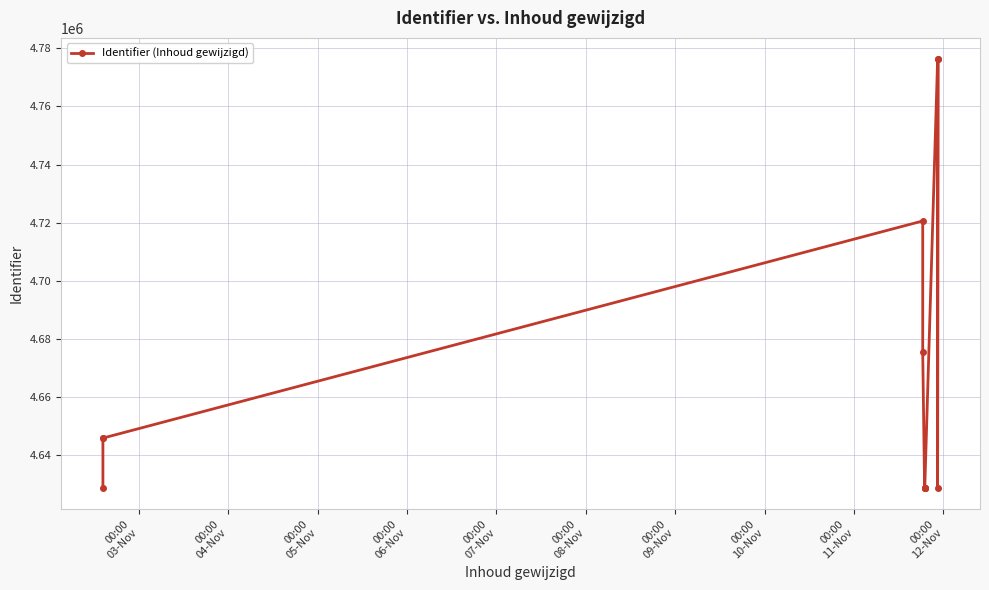

Reading left to right, list all the values displayed in this chart.

4628738	4645777	4645791	4720569	4675311	4628601	4628607	4628594	4628602	4776178	4628599	4776233